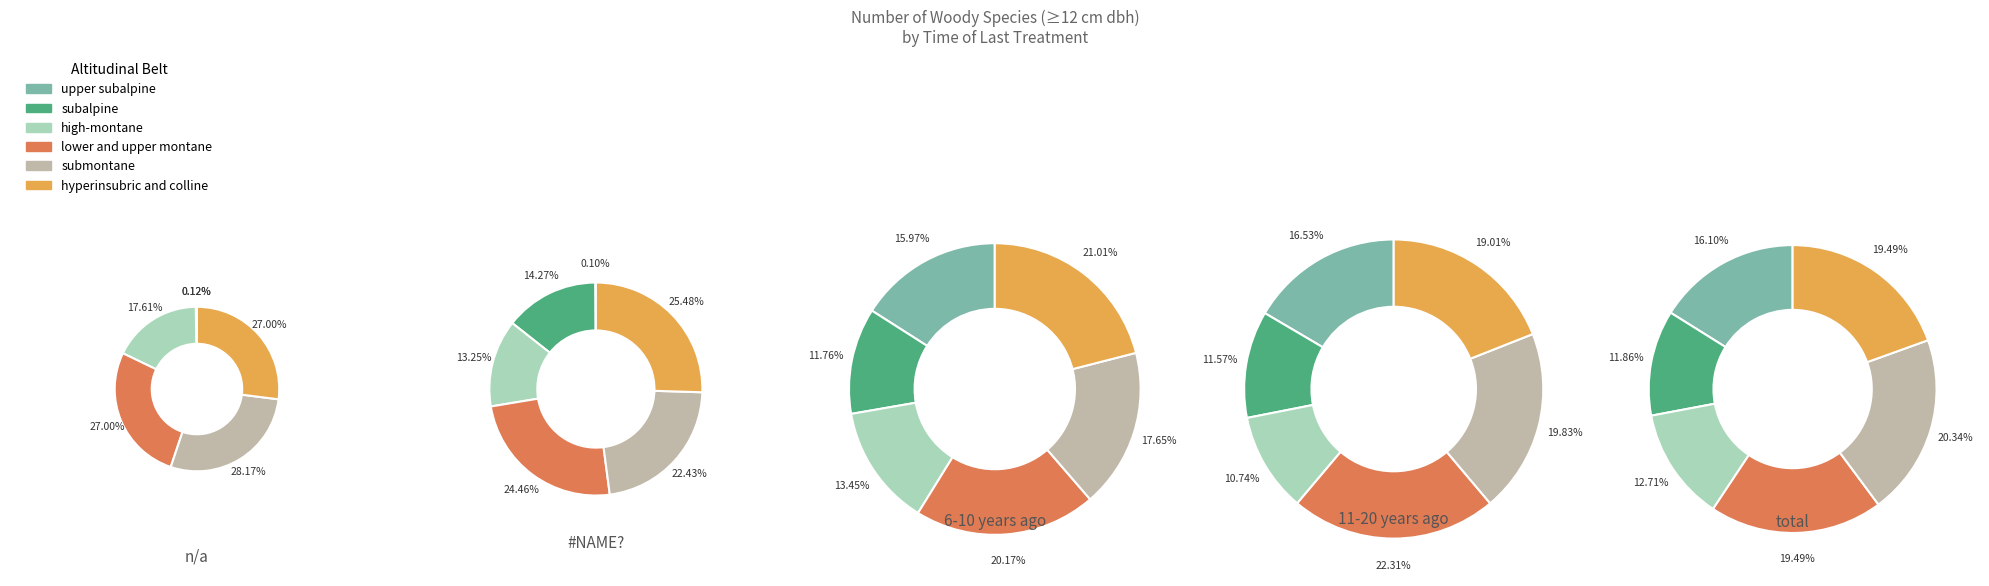

Is it true that 6-10 years ago is 33% of the pie?

False